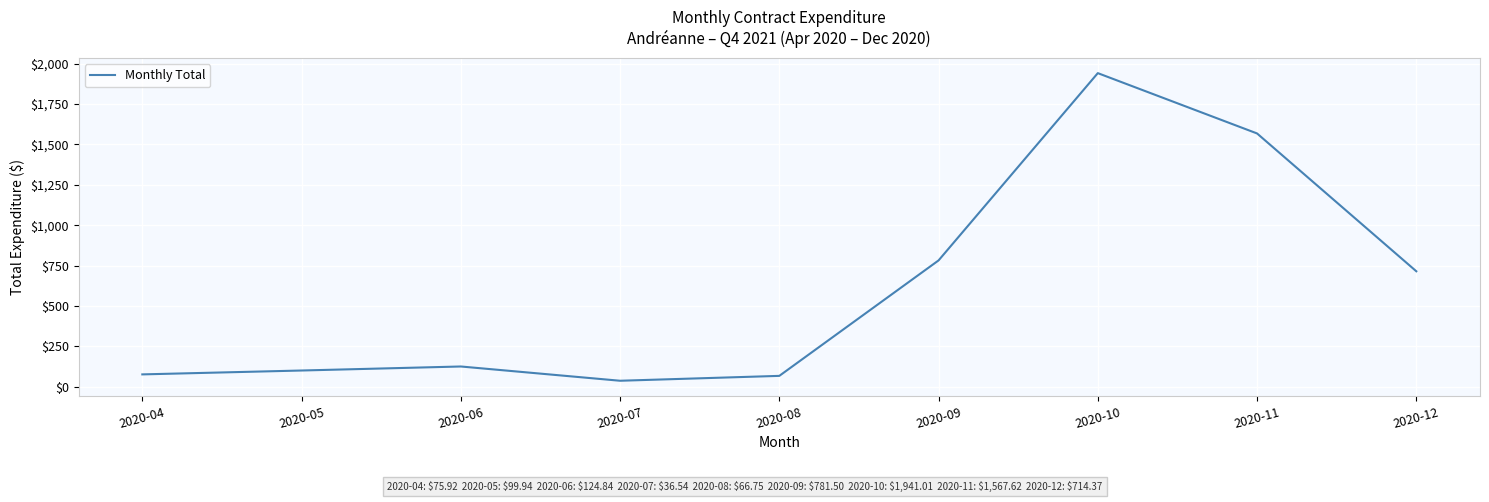

Approximately how many times larger is the value at 2020-11 compared to 2020-12?

2.2